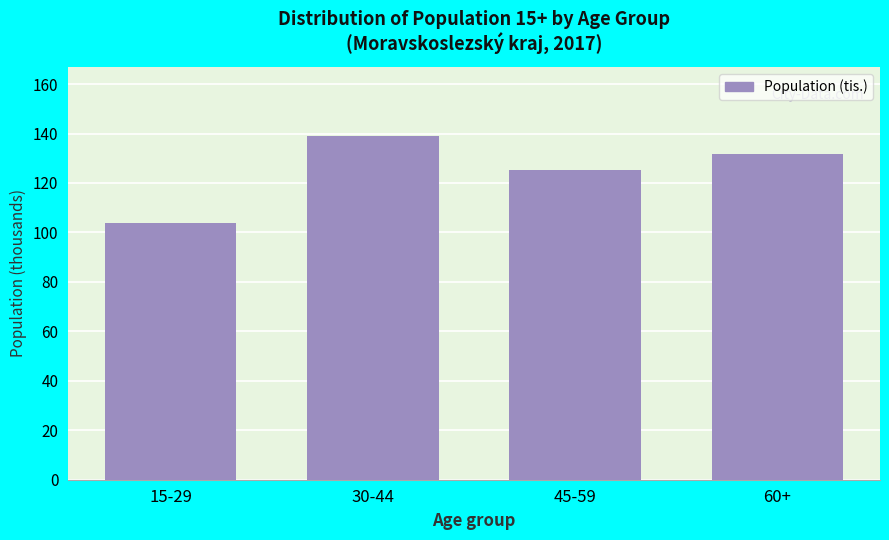

Reading left to right, what are all the values shown in this chart?

103.7	139.0	125.1	131.8